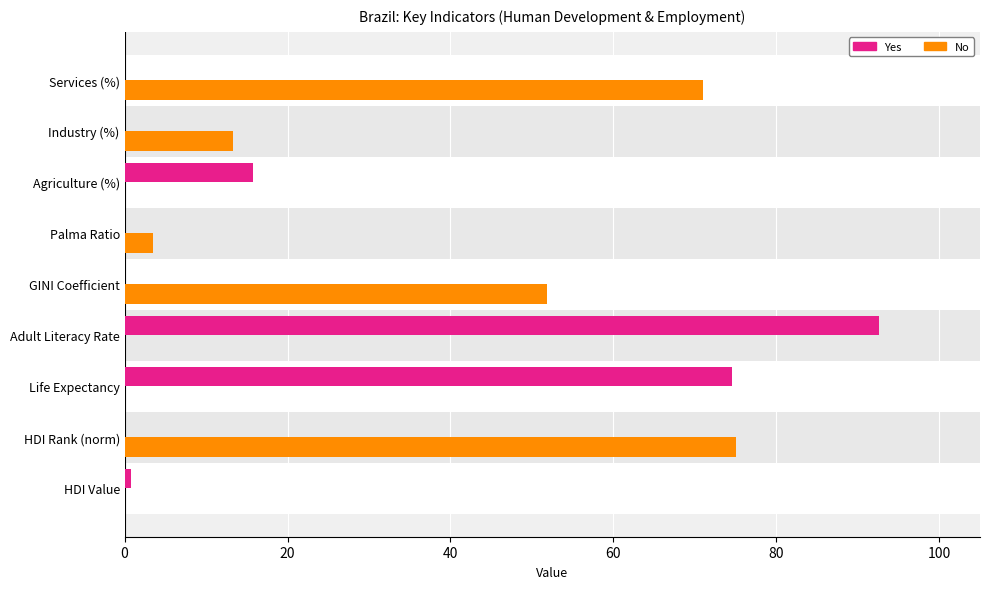

True or false: No has a value of 21.9 at GINI Coefficient.

False